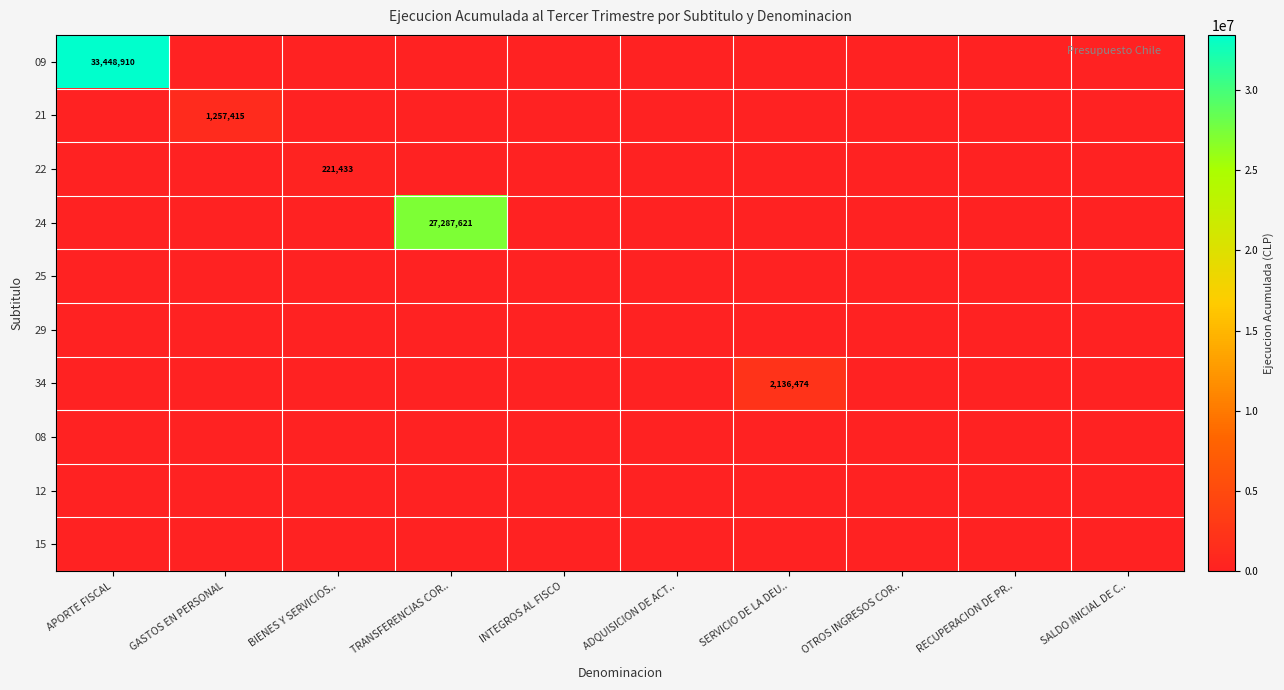

Is it true that 21 equals -601115 at OTROS INGRESOS COR..?

False